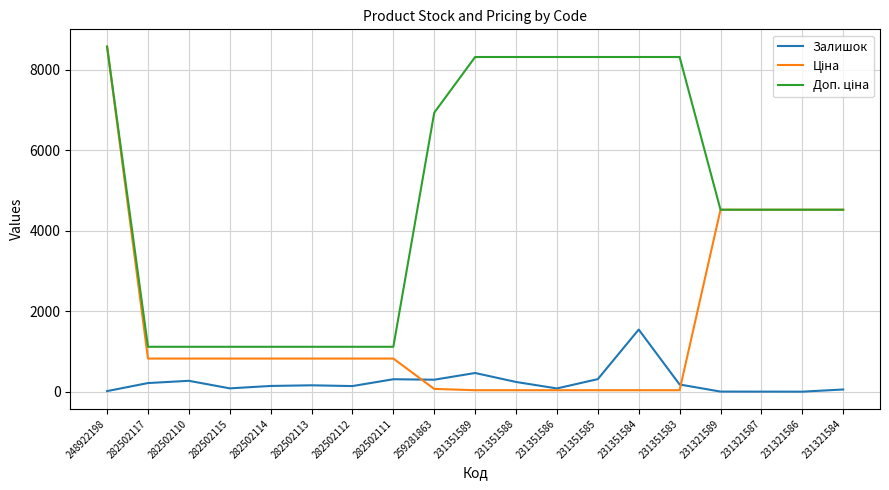

Which label corresponds to the largest value in the chart?

248922198